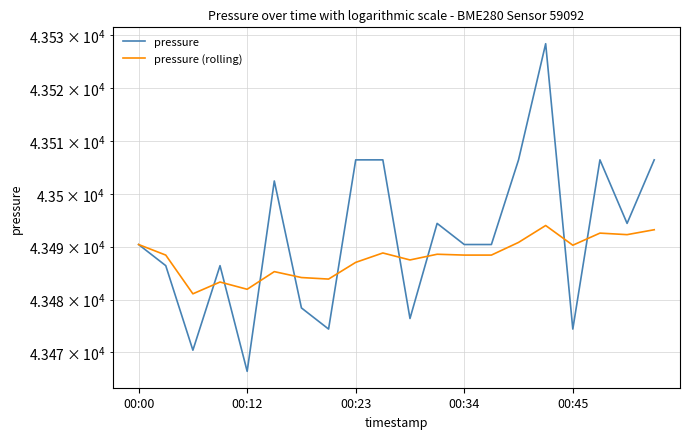

Where does the pressure (rolling) series first go above 43488?

00:00